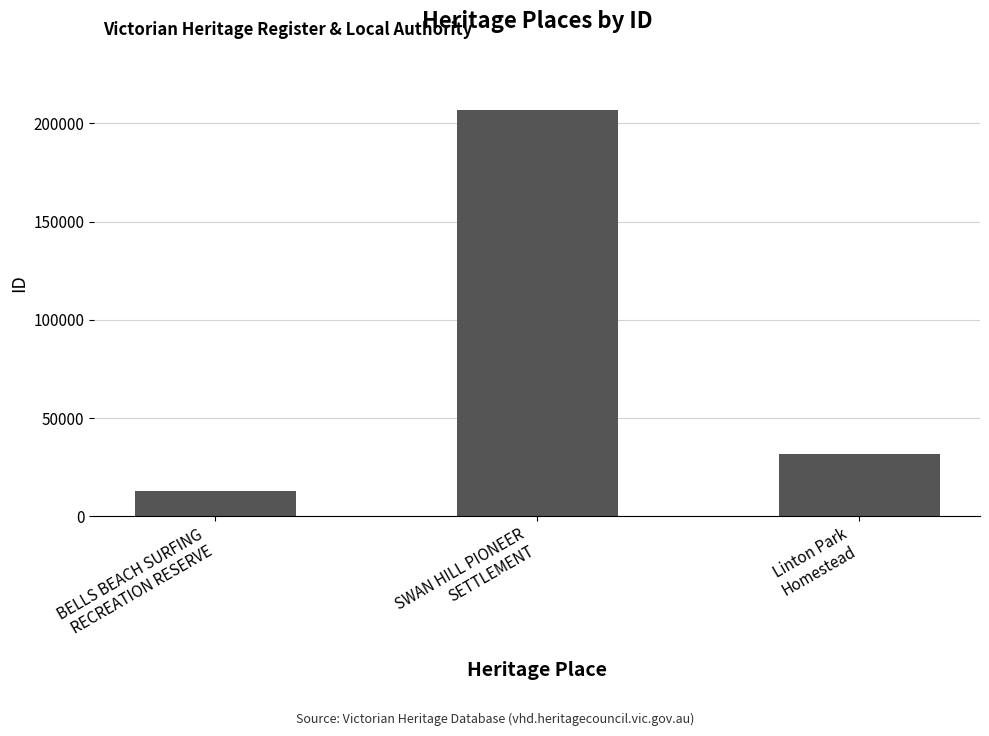

How many bars are there in total?

3